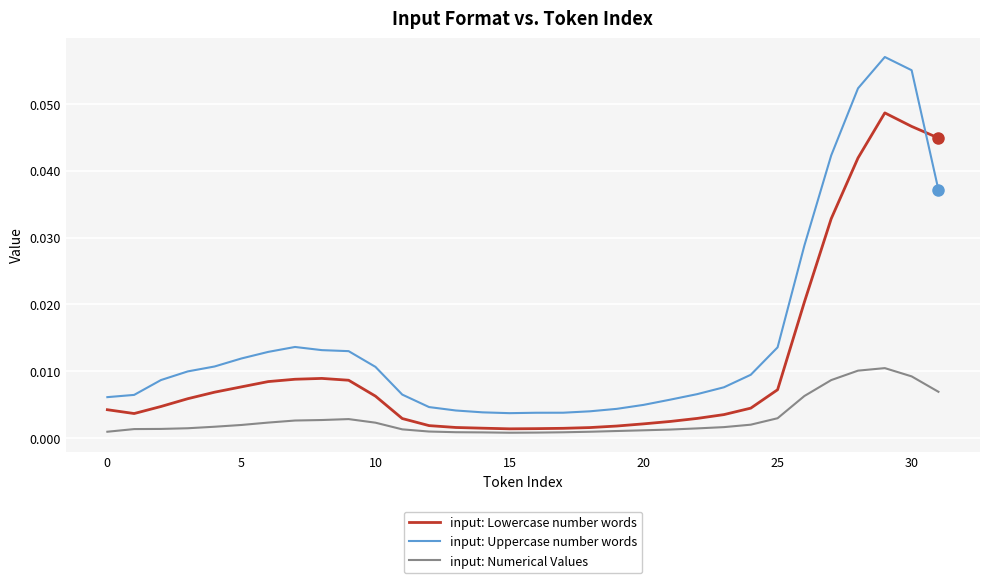

How many times do input: Uppercase number words and input: Lowercase number words cross each other?

1